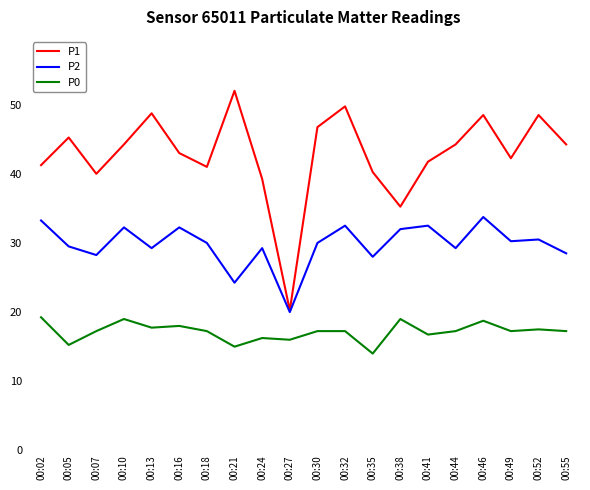

Which series has the largest total across all categories?

P1